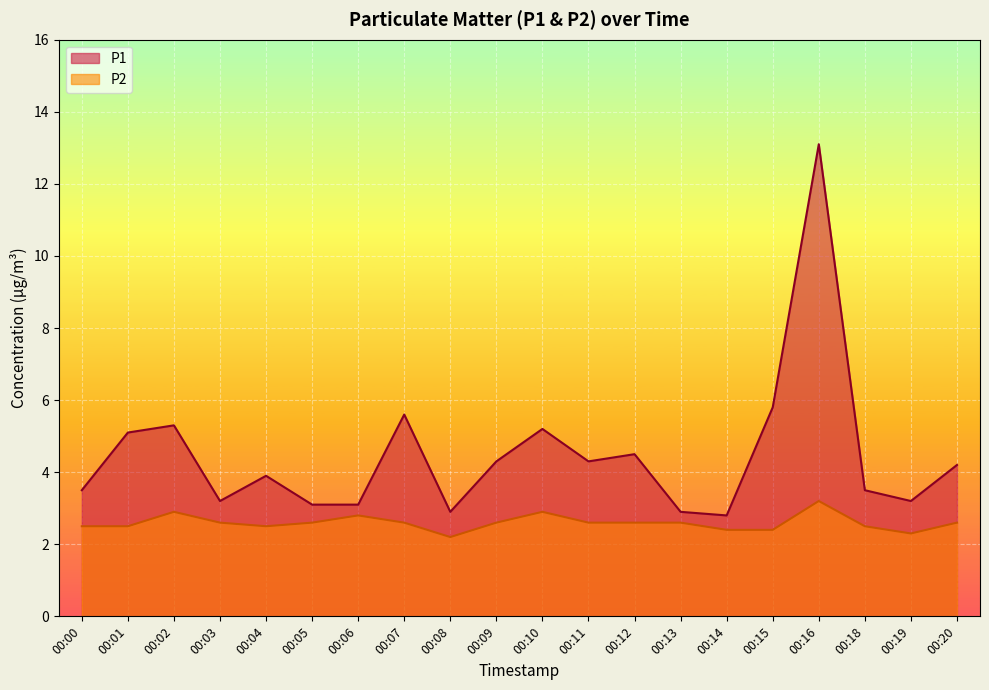

What are all the series names shown in the legend?

P1, P2